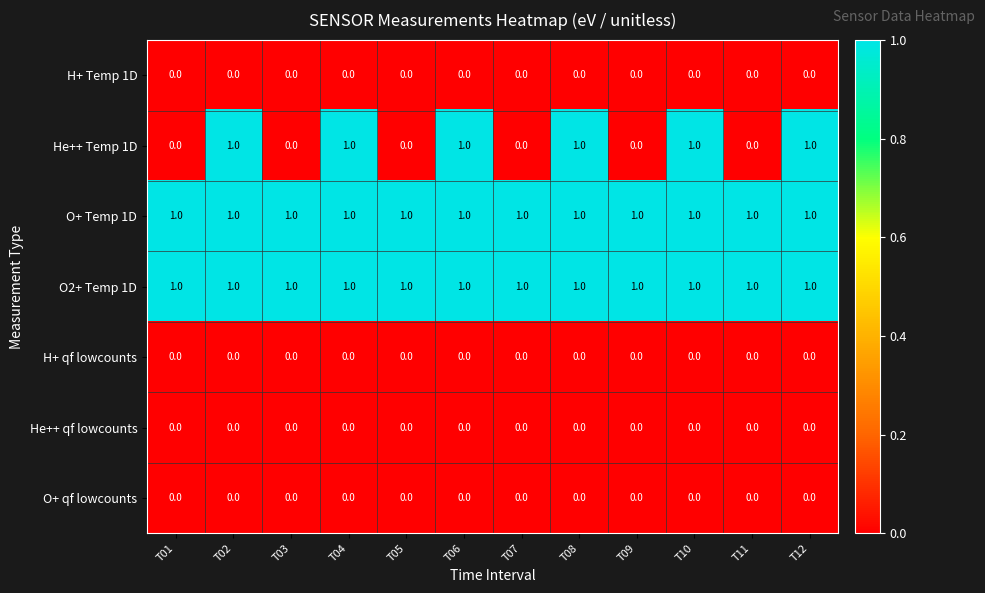

What is the total value across all series at T02?

3